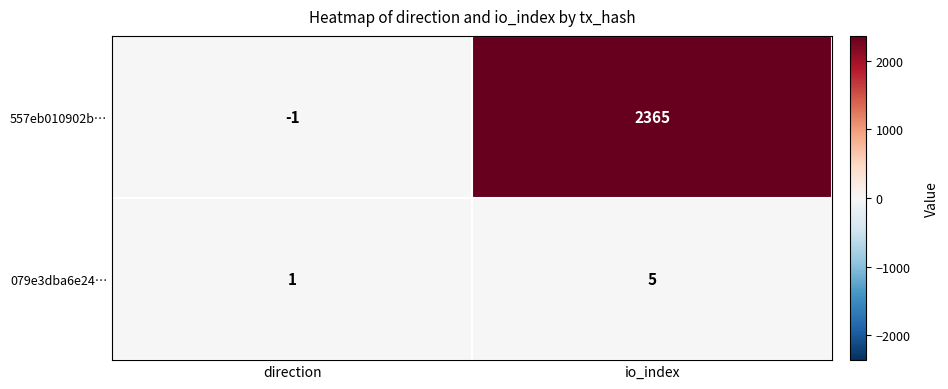

Which label corresponds to the largest value in the chart?

io_index